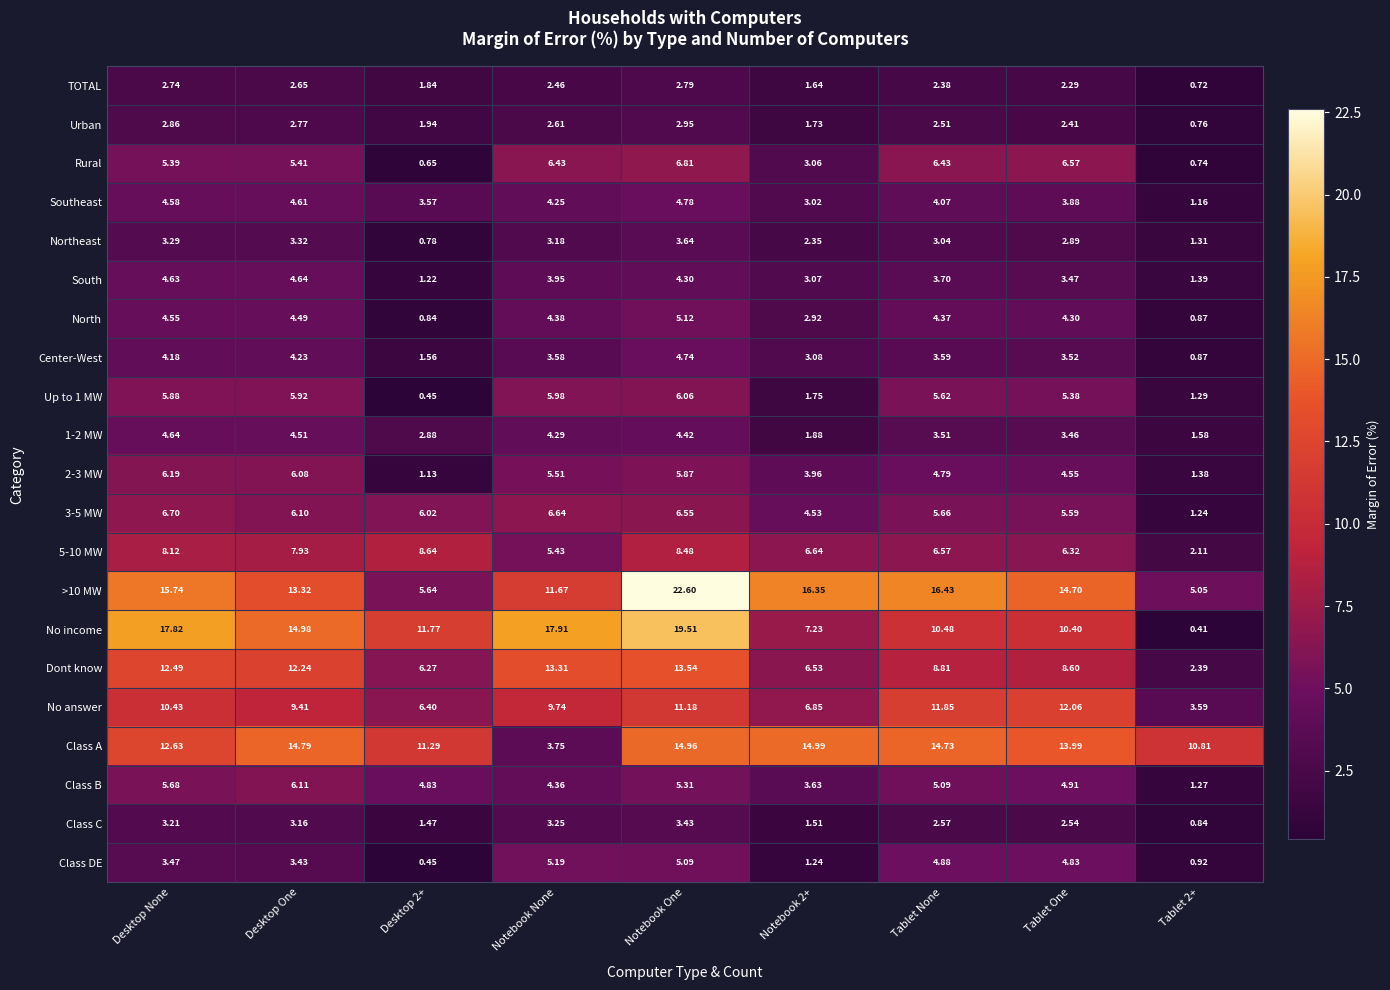

Count the number of categories in the chart.

9